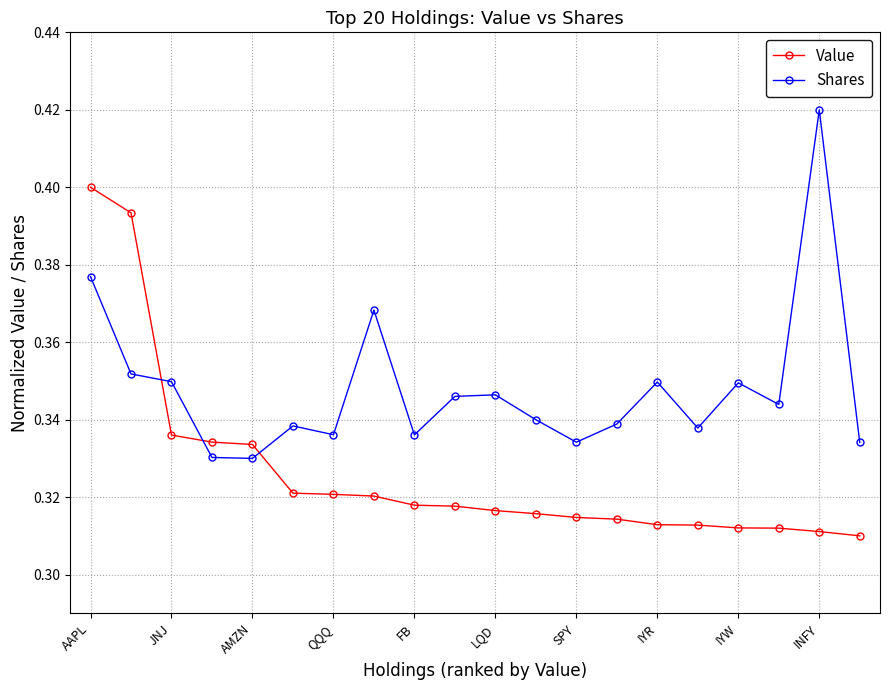

Which series has the largest total across all categories?

Shares